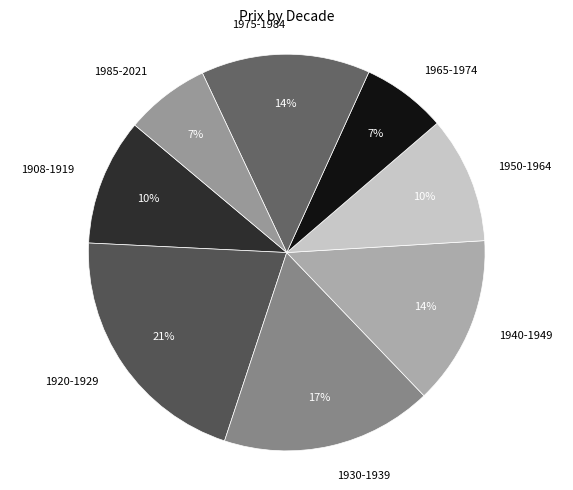

Does 1930-1939 represent more than half of the total?

No